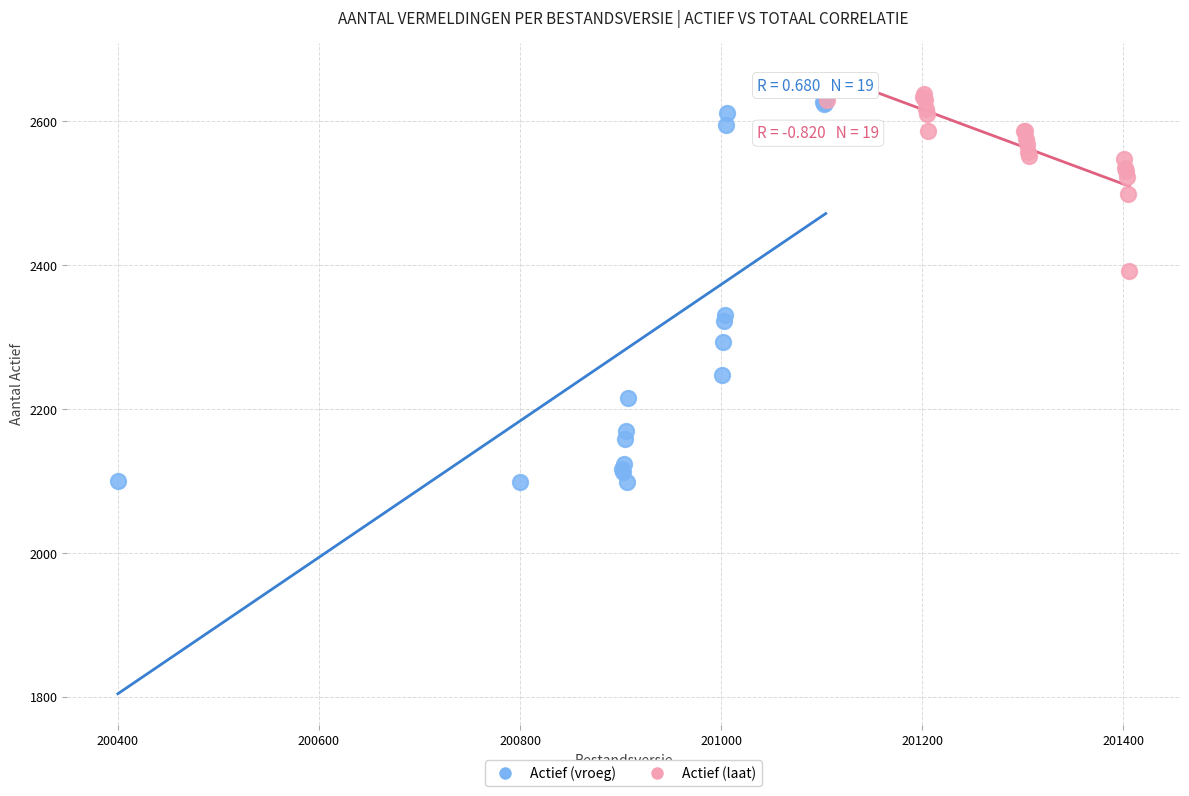

Which series reaches the minimum Y coordinate?

Actief (vroeg)